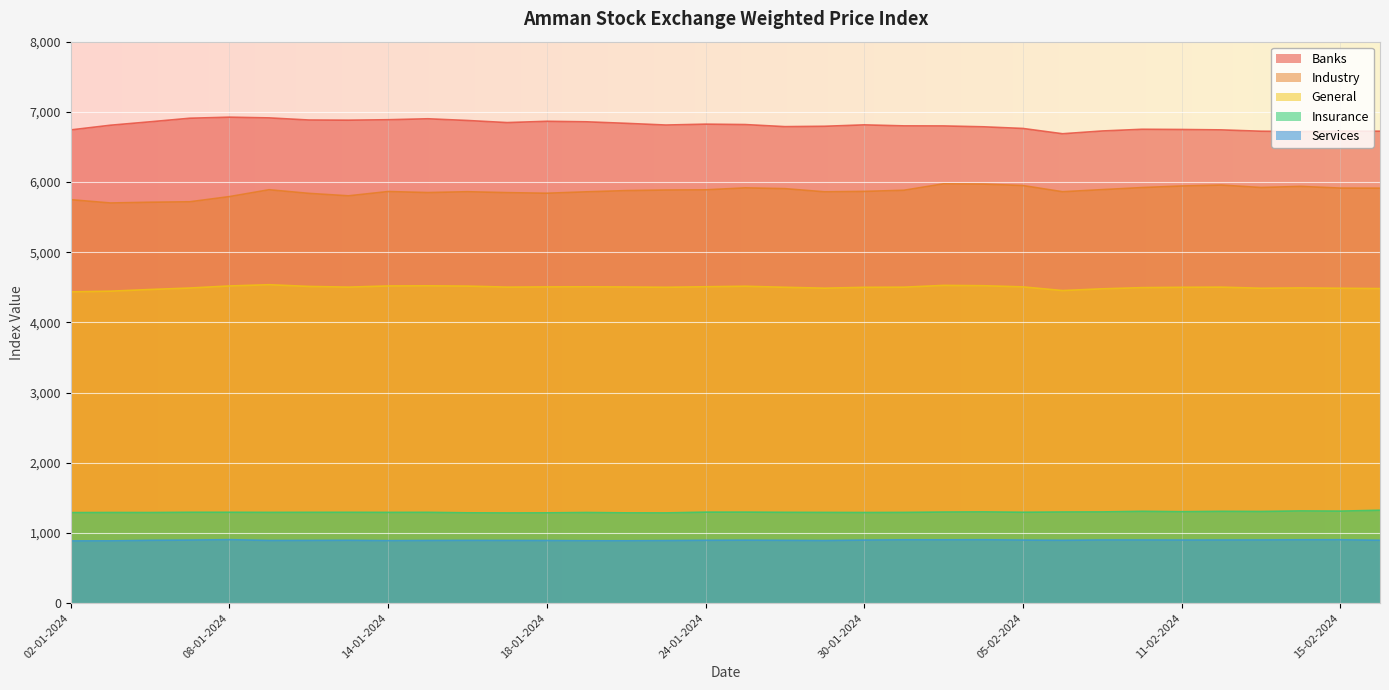

What is the label of the 1st point from the right?

18-02-2024